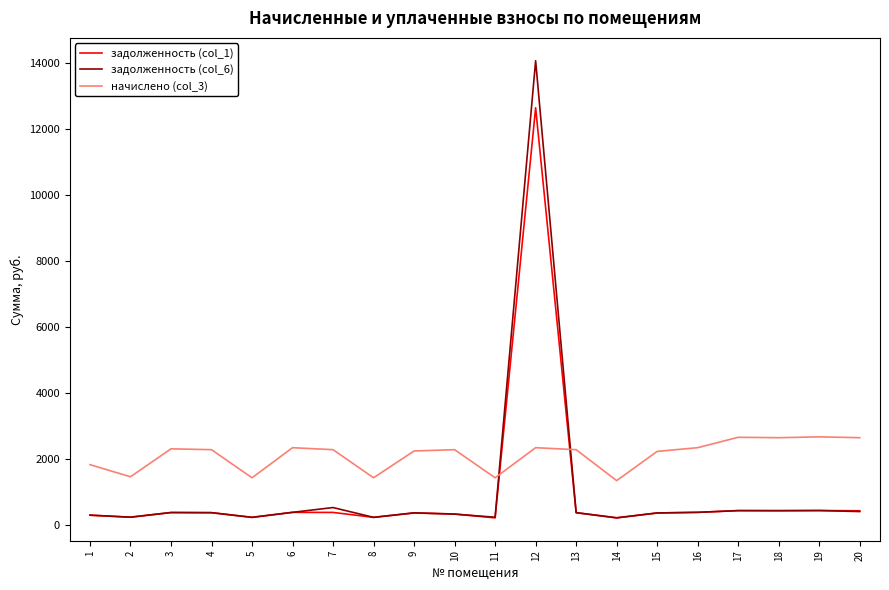

Rank the series by their maximum value, from highest to lowest.

задолженность (col_6), задолженность (col_1), начислено (col_3)